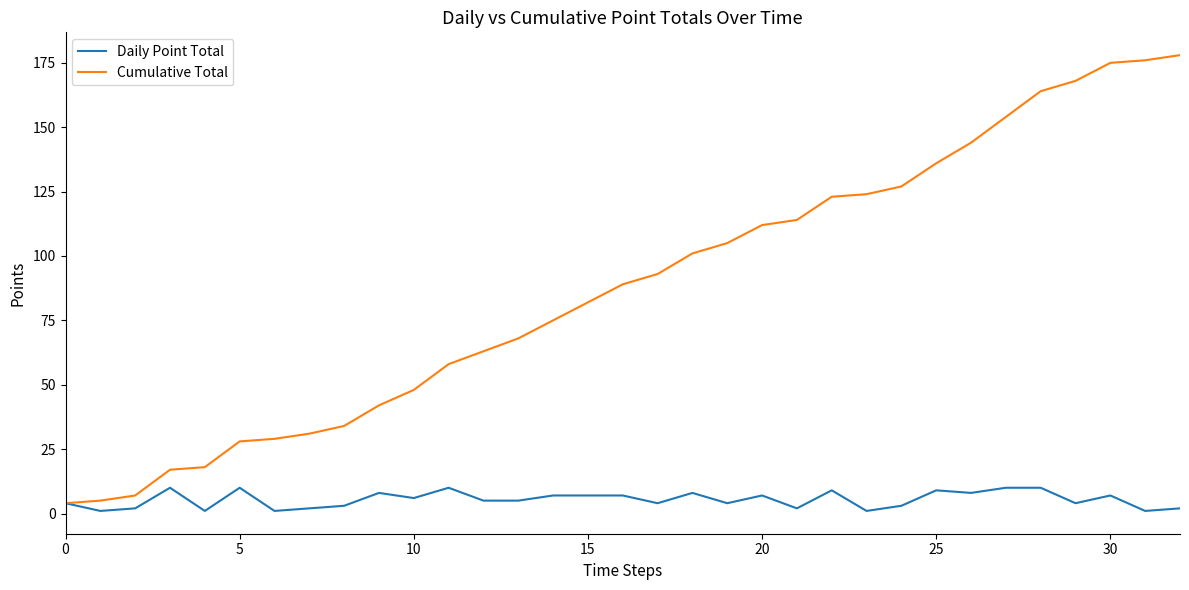

Which series has the largest total across all categories?

Cumulative Total